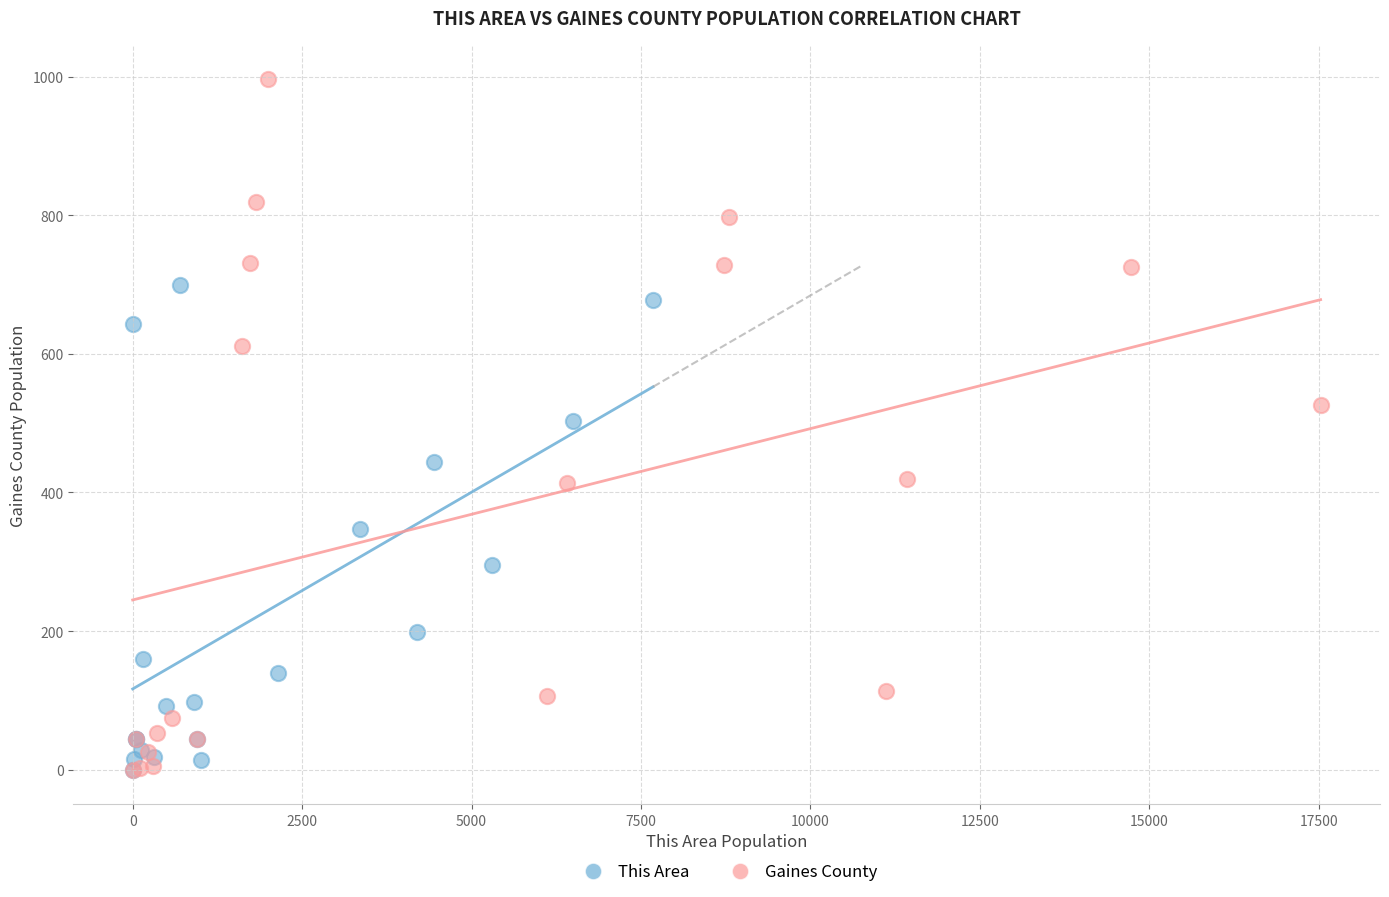

Which series reaches the maximum Y coordinate?

Gaines County